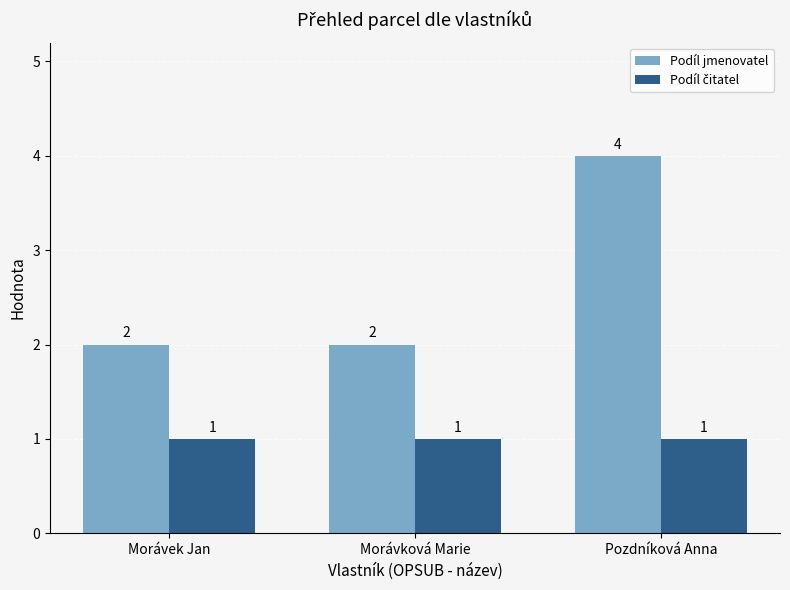

What is the sum of the Podíl jmenovatel values at Pozdníková Anna and Morávková Marie?

6